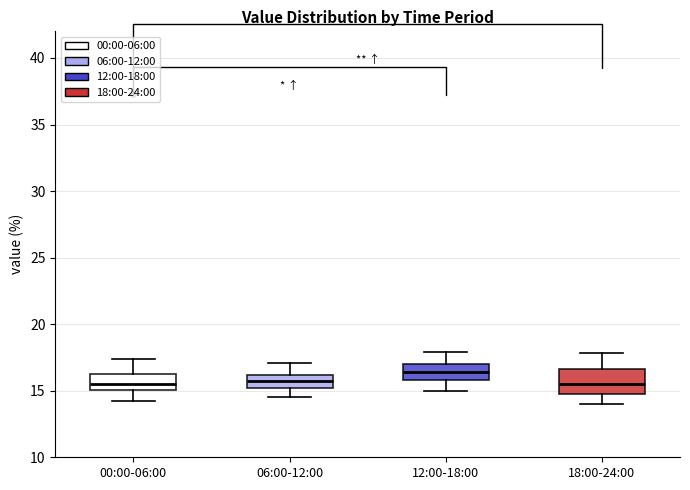

Where is the upper edge of the box for 00:00-06:00 on the y-axis? The values are not printed on the chart, so give them approximately, as read against the axis.

16.0